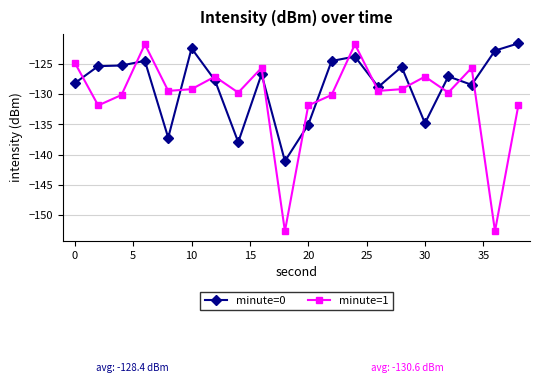

Which series has the largest total across all categories?

minute=0